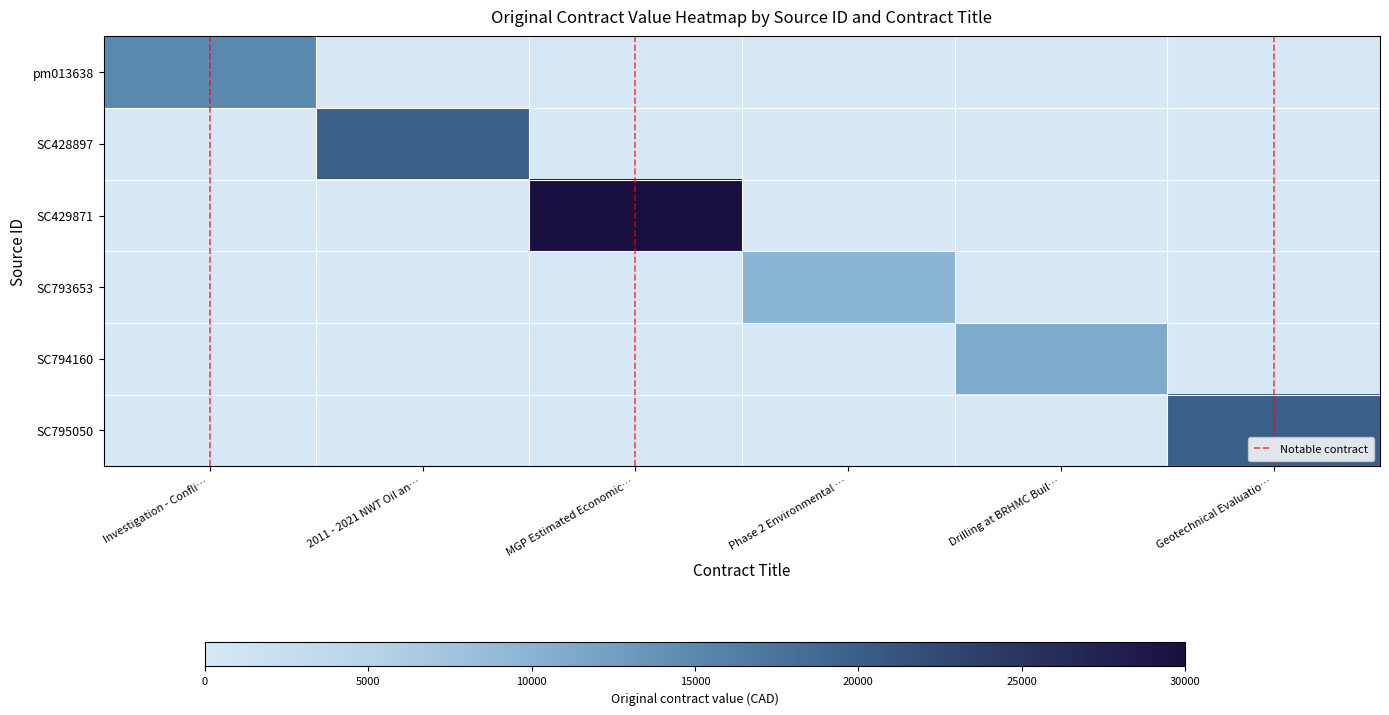

What is the sum of all SC429871 values?

1.0